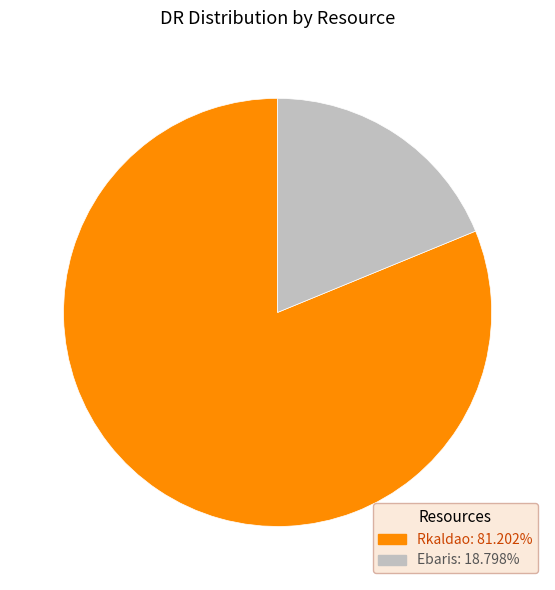

Rank the categories by value from highest to lowest.

Rkaldao, Ebaris